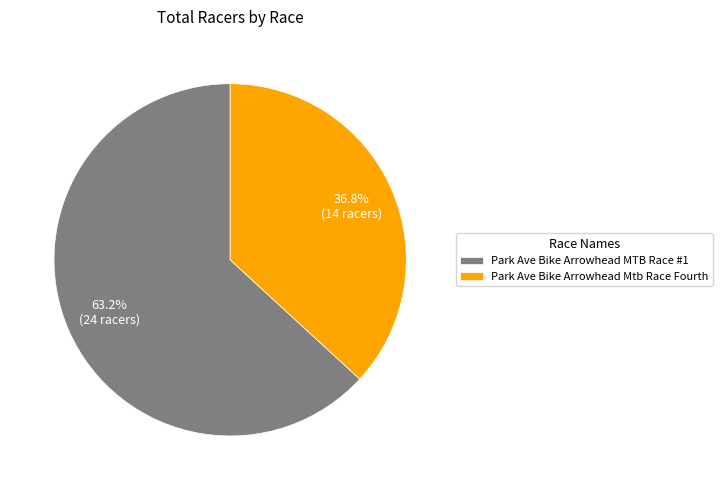

Is there any slice that represents more than half of the pie?

Yes